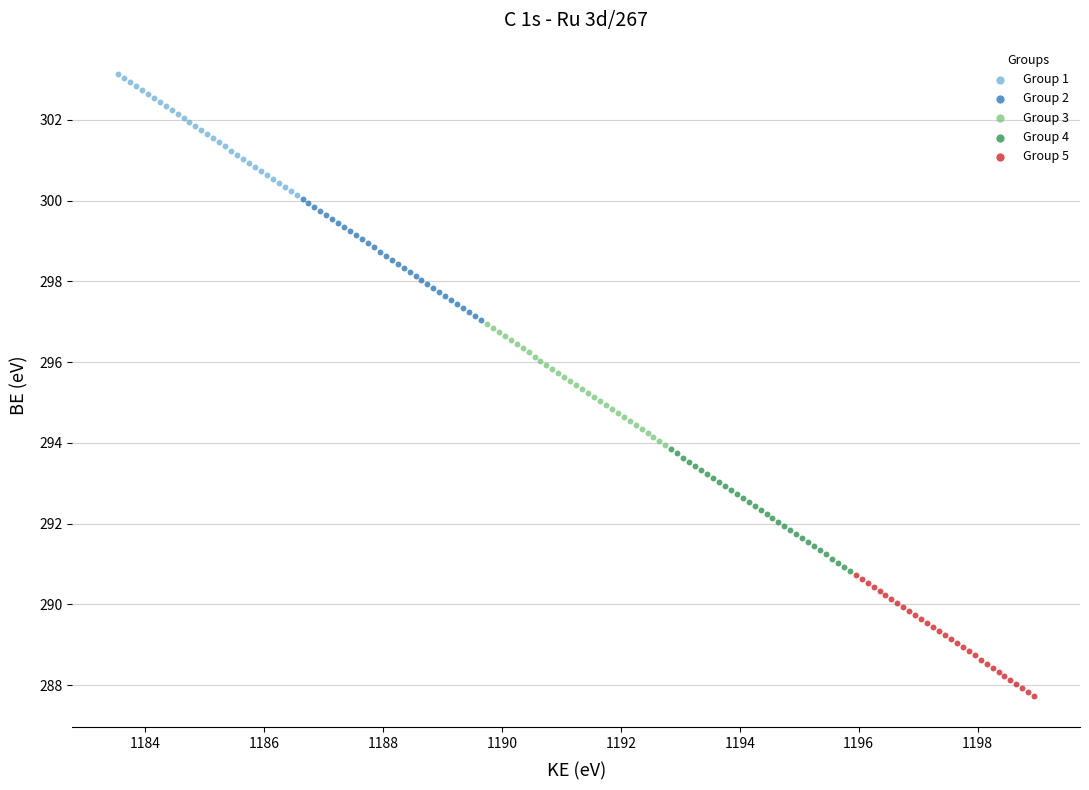

What are all the series names shown in the legend?

Group 1, Group 2, Group 3, Group 4, Group 5